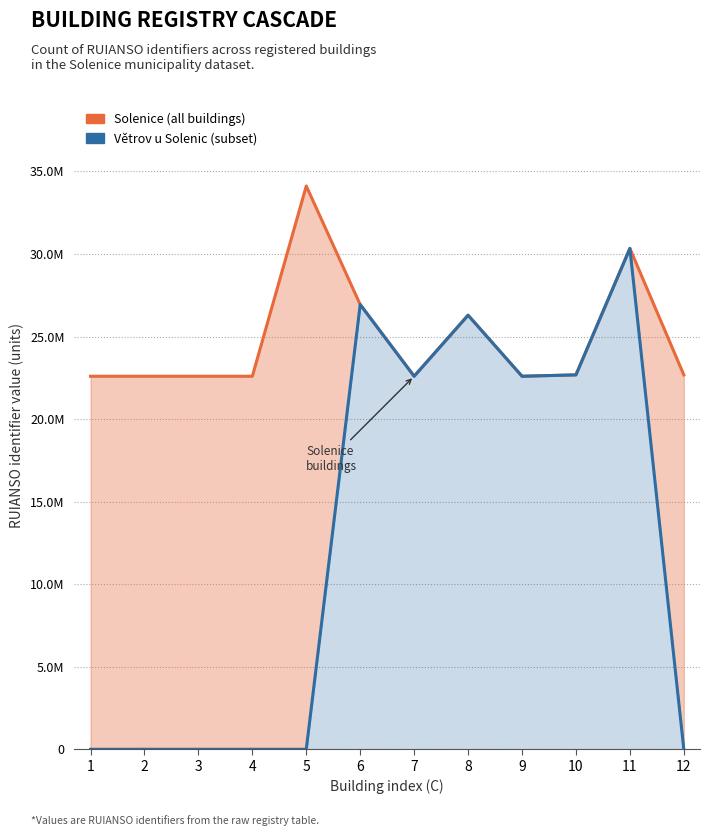

At how many categories does at least one series exceed 13216978?

12